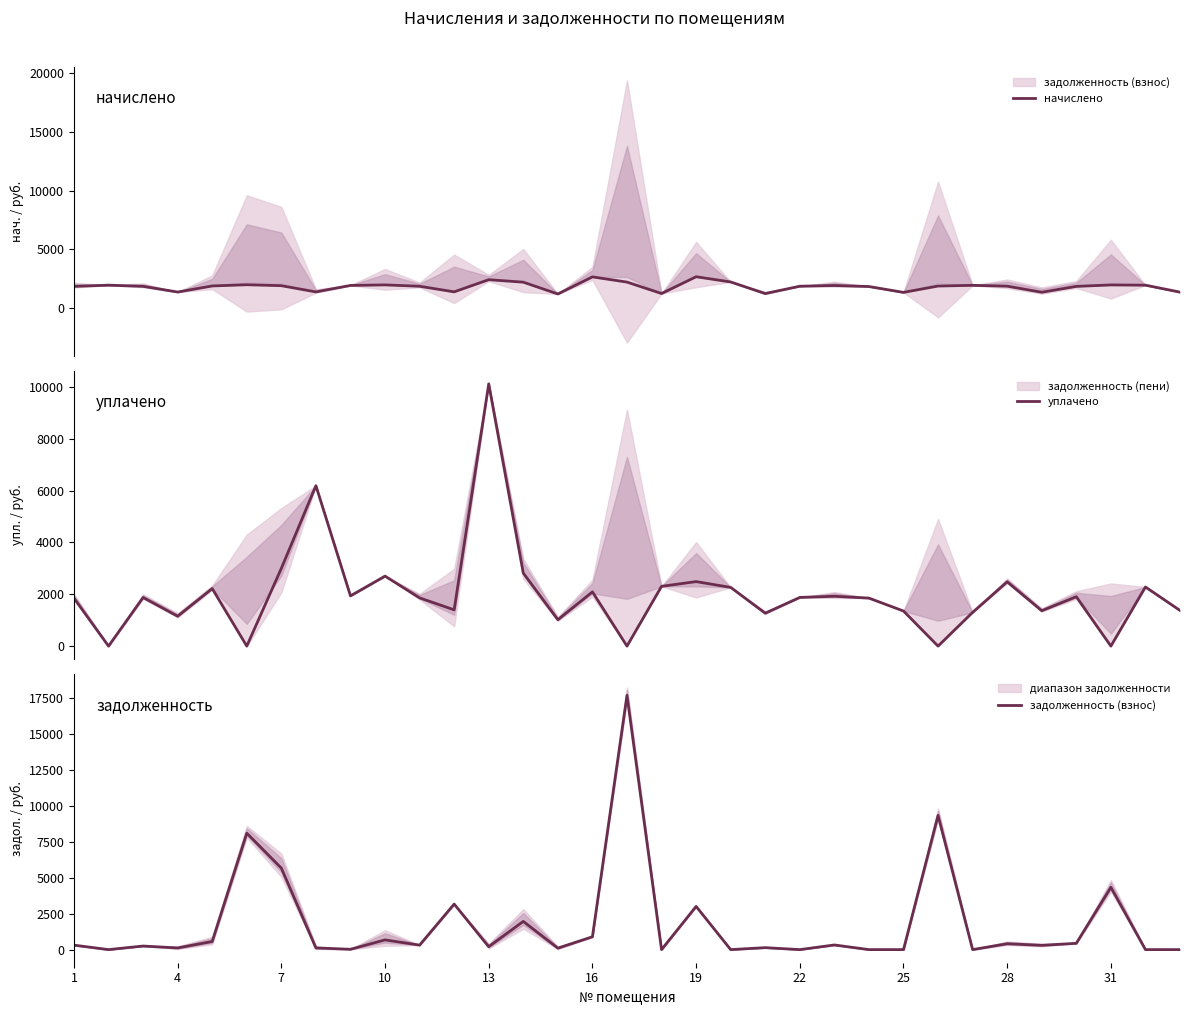

What is the difference between the maximum and second lowest values in the начислено series?

1428.5